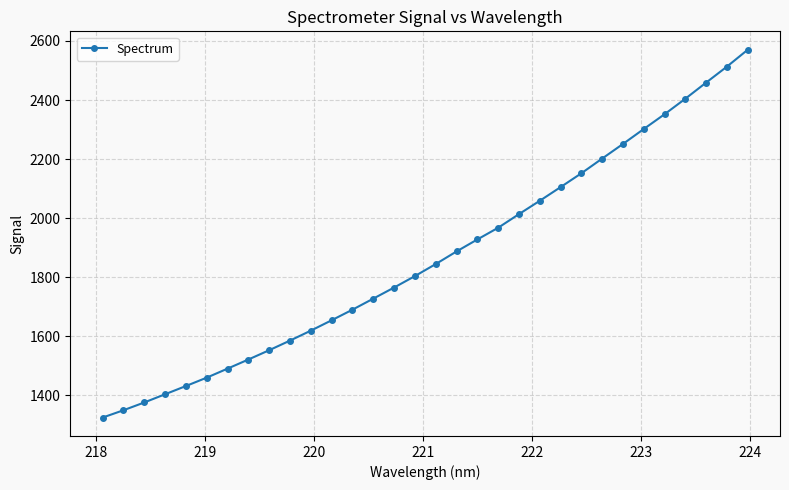

What is the difference between the second highest and second lowest values?

1163.5